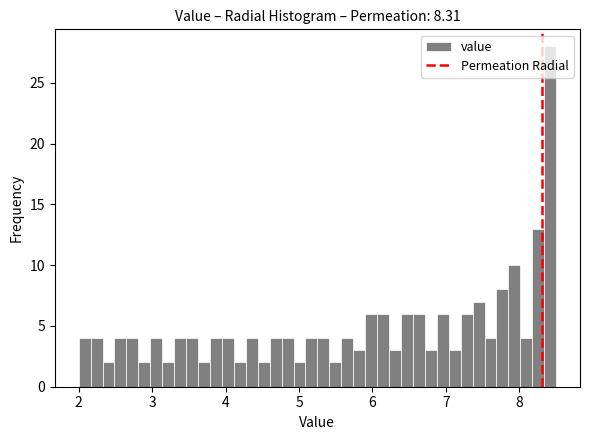

Read against the x-axis, roughly where is the centre of the tallest bar?

8.4